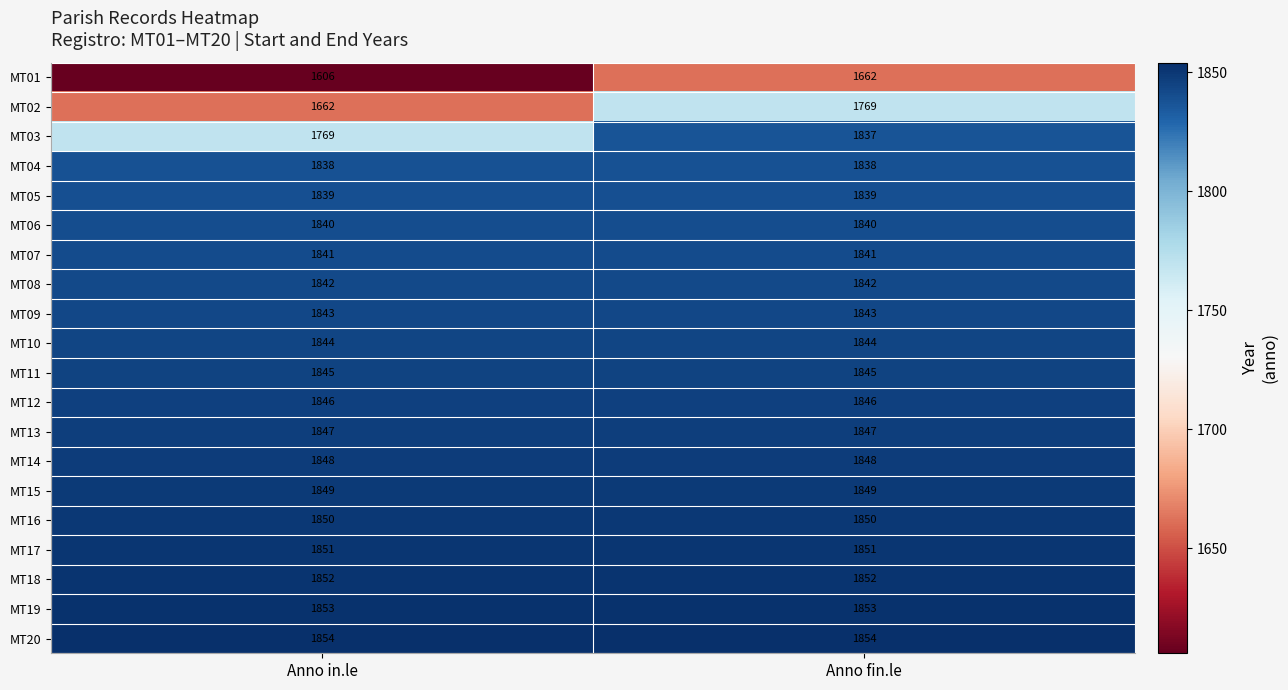

At which category does the chart reach its minimum across all series?

Anno in.le